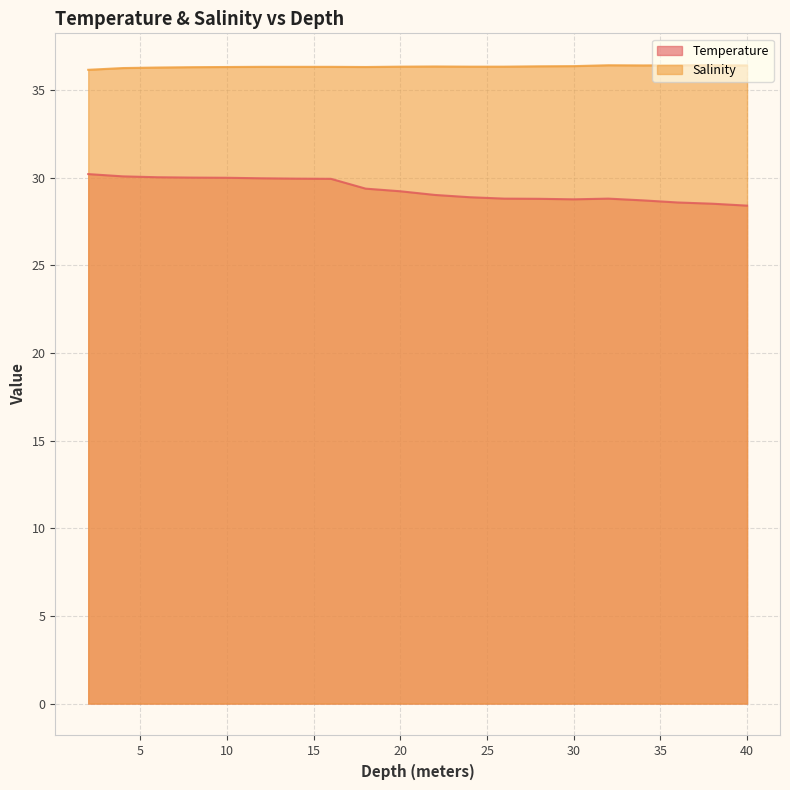

Which category has the lowest value across all series?

40.0